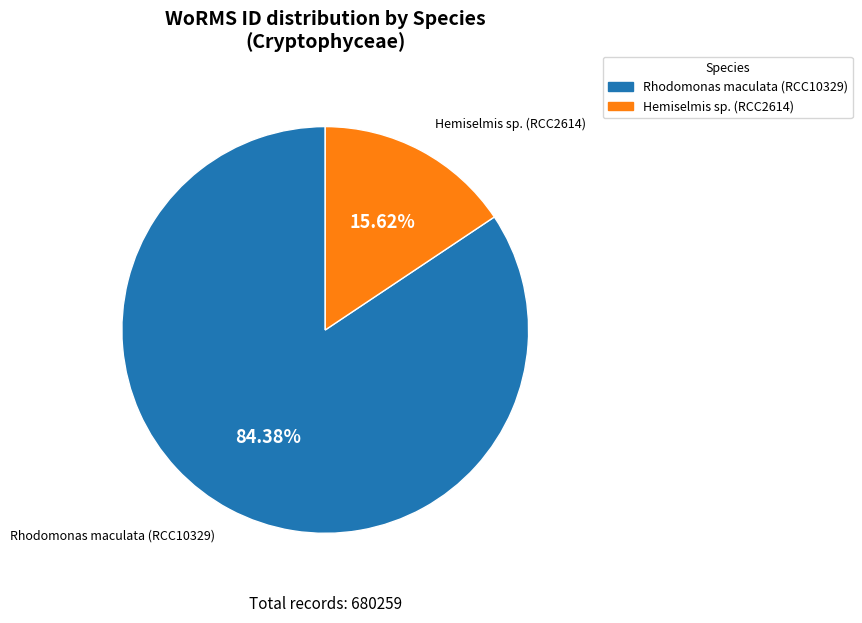

The Rhodomonas maculata (RCC10329) slice represents 70% of the pie. True or false?

False